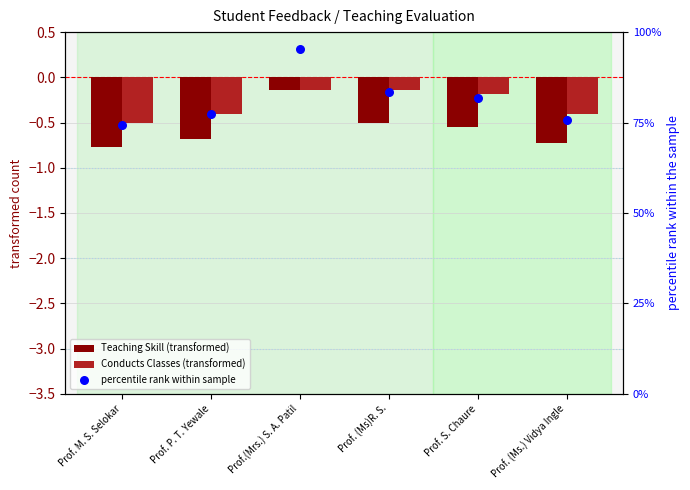

What is the total value across all series at Prof. P. T. Yewale?

76.2